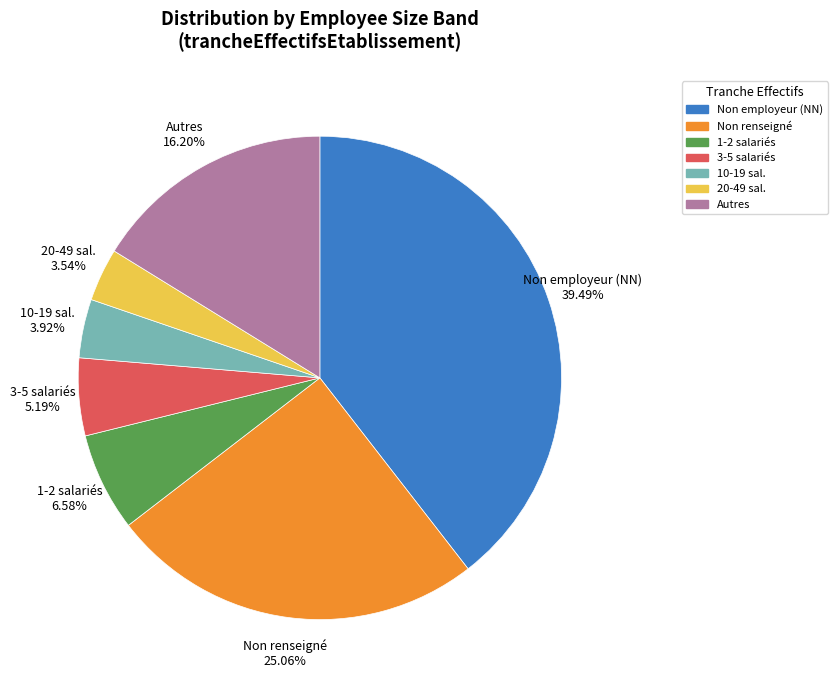

Does any single category account for the majority?

No